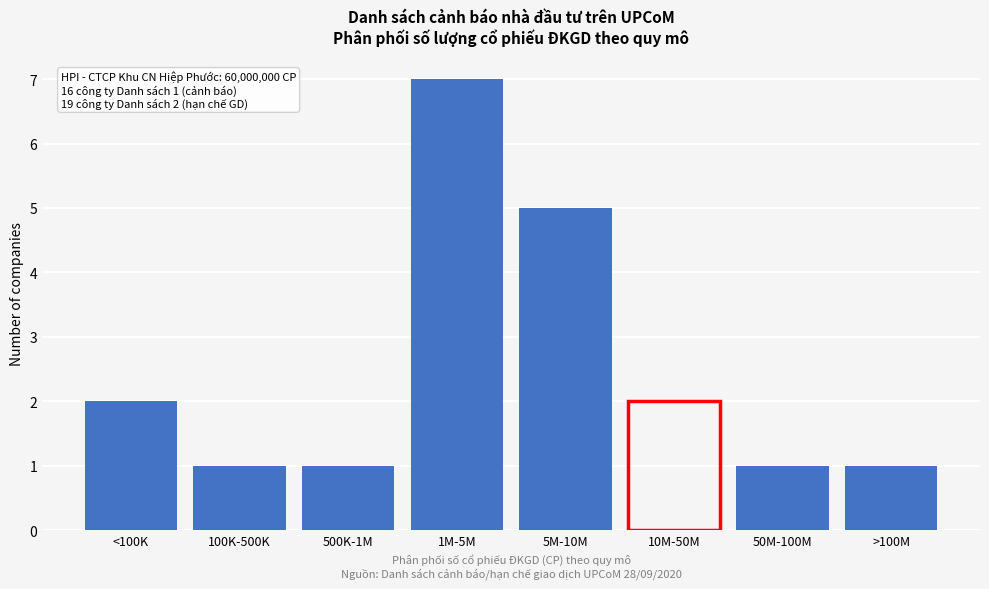

Reading left to right, extract all data points from this chart.

<100K=2	100K-500K=1	500K-1M=1	1M-5M=7	5M-10M=5	10M-50M=2	50M-100M=1	>100M=1